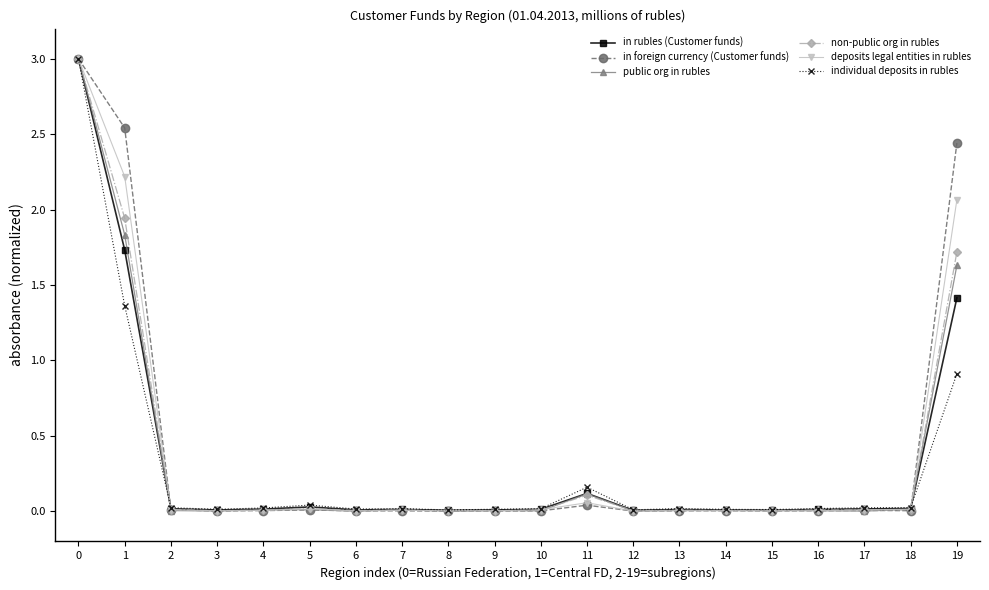

Is it true that in rubles (Customer funds) equals 0.0 at 8?

True